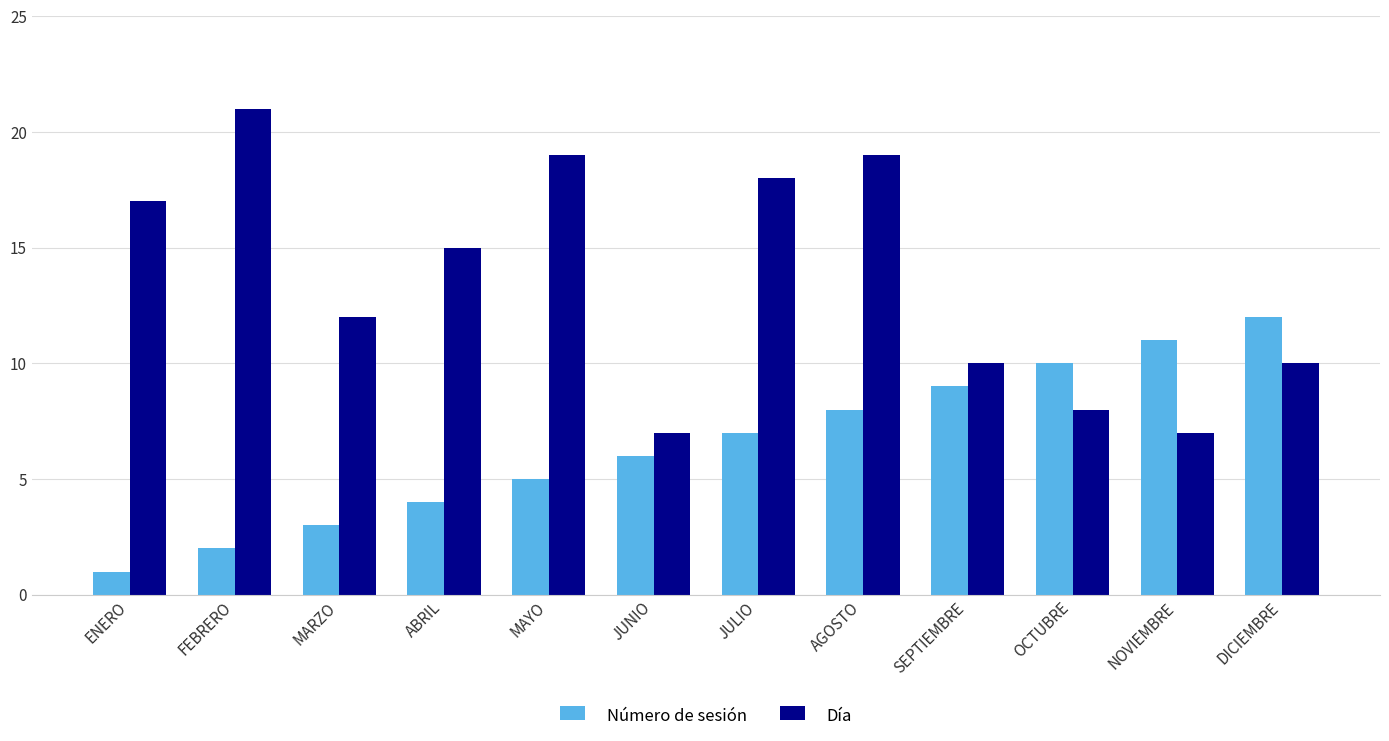

At which category is the sum across all series the highest?

AGOSTO